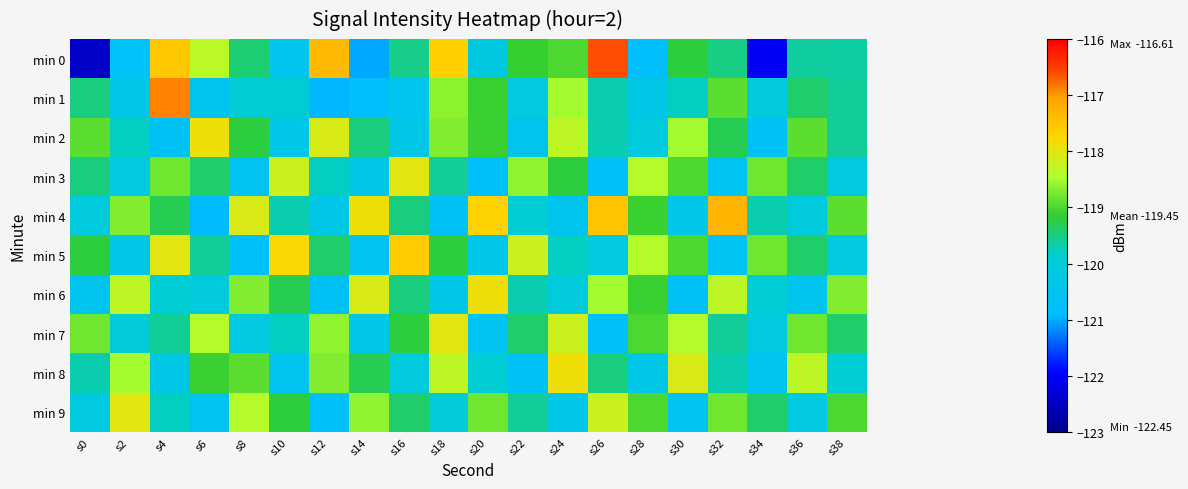

Which series has the widest spread of values?

min 0